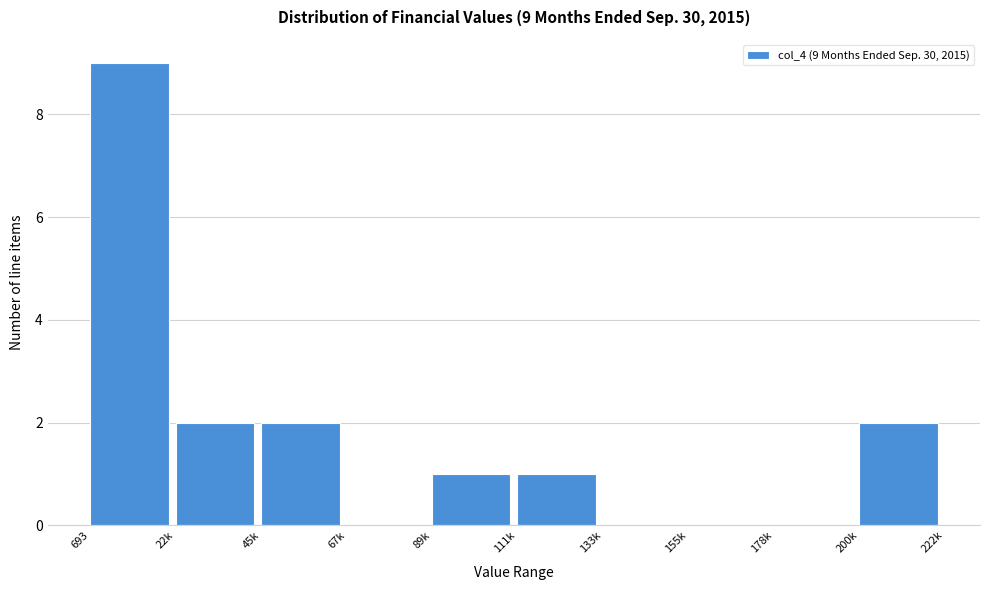

Reading right to left, what are all the values shown in this chart?

200k=2	178k=0	155k=0	133k=0	111k=1	89k=1	67k=0	45k=2	22k=2	693=9